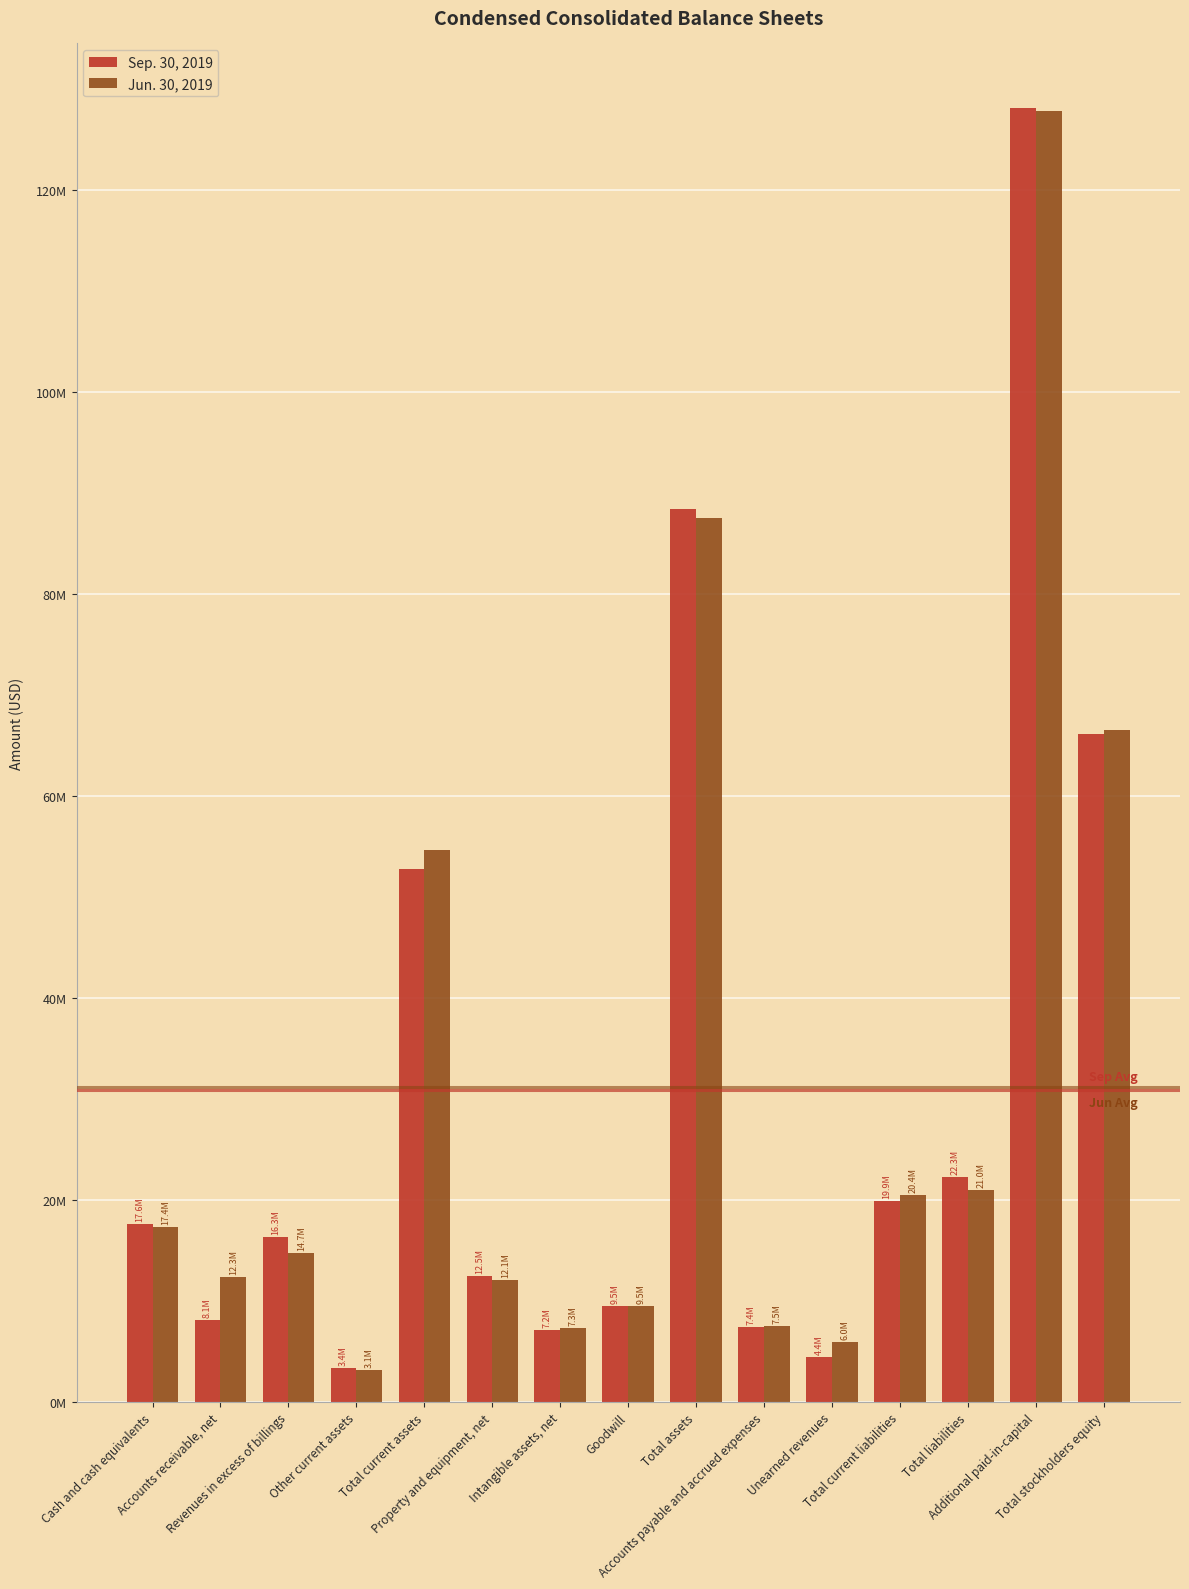

Reading left to right, list all the values displayed in this chart.

Sep. 30, 2019: 17621379	8079537	16345384	3351698	52756930	12478841	7159422	9516568	88379382	7377985	4424652	19908101	22314308	128052079	66065074
Jun. 30, 2019: 17366364	12332714	14719047	3146264	54591816	12096855	7332950	9516568	87497019	7476560	5977736	20448217	21012789	127737999	66484230